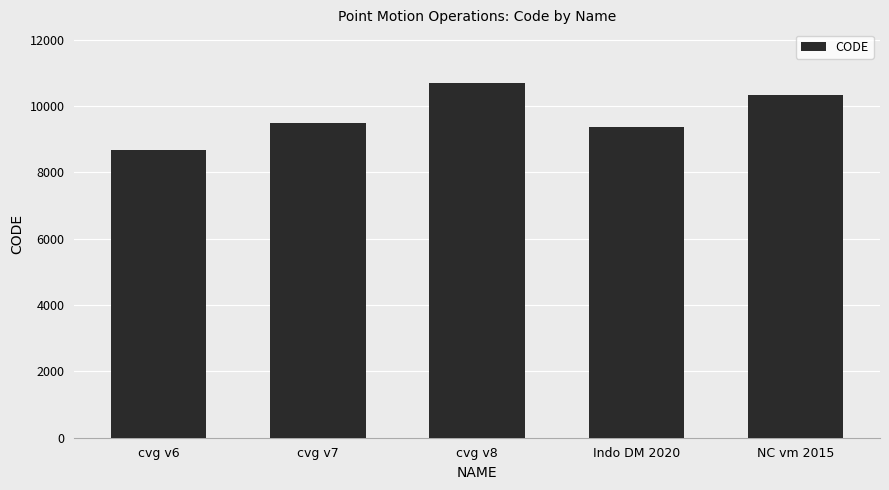

What is the value of the 2nd bar from the left?

9483